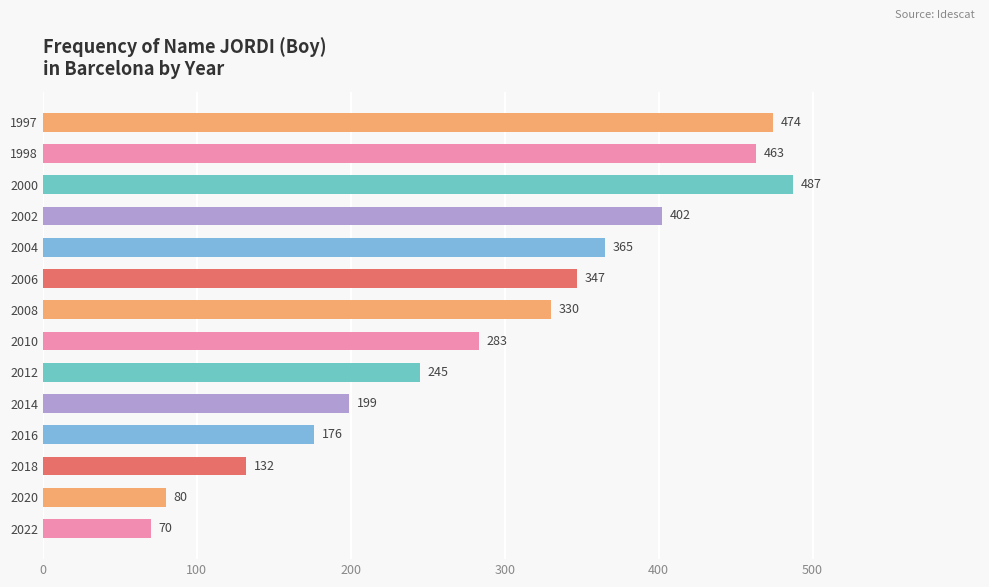

Reading bottom to top, what are all the values shown in this chart?

70	80	132	176	199	245	283	330	347	365	402	487	463	474